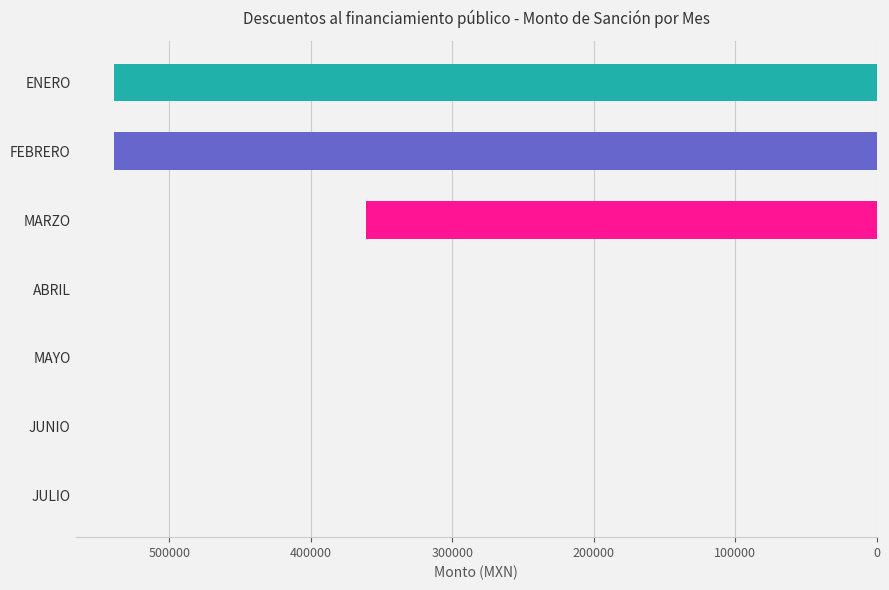

Reading bottom to top, what are all the values shown in this chart?

JULIO=0.0	JUNIO=0.0	MAYO=0.0	ABRIL=0.0	MARZO=360982.9	FEBRERO=539321.3	ENERO=539321.3